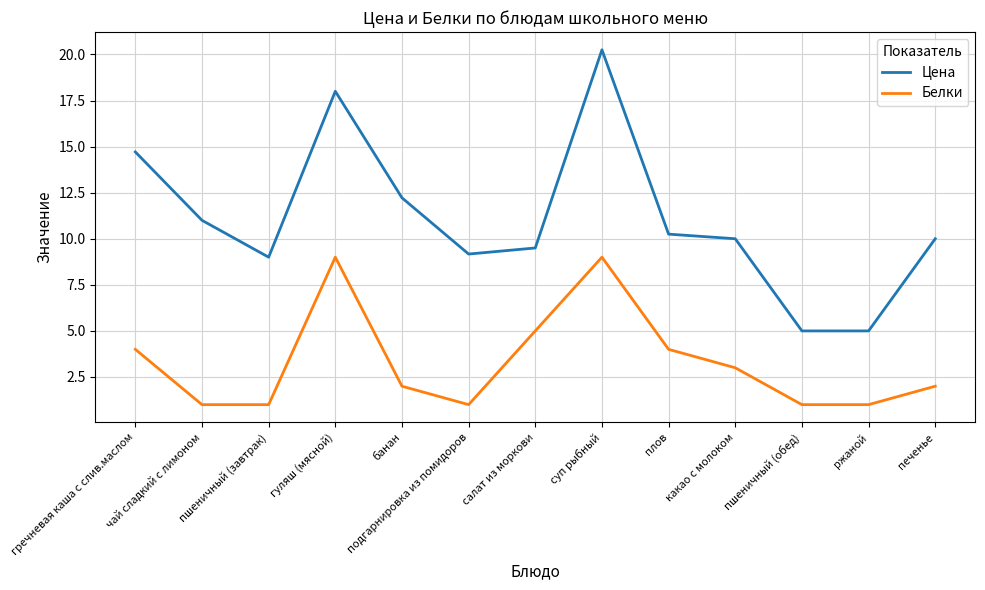

List the series in order of their peak value, lowest first.

Белки, Цена